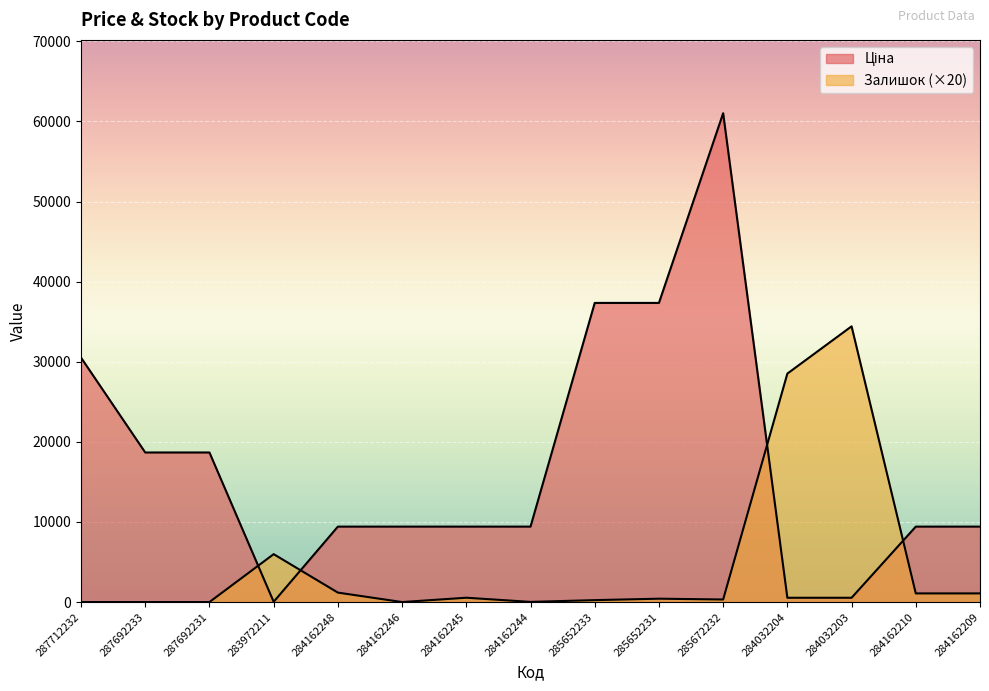

Is the value of Залишок at 284162209 greater than the value of Ціна at 287692233?

No